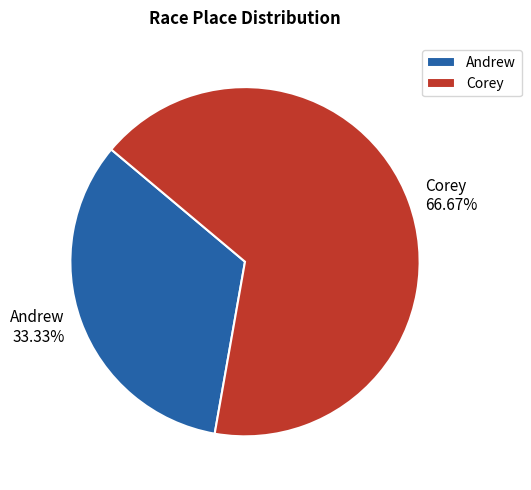

To the nearest percent, what is the combined percentage of Andrew and Corey?

100%